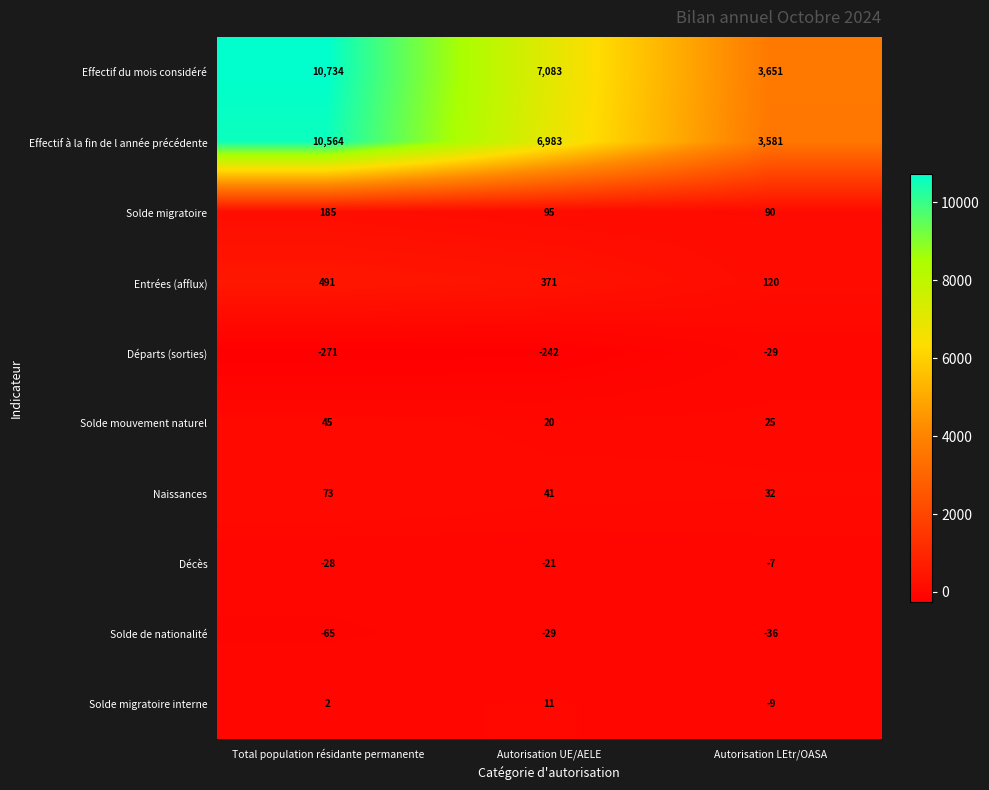

How many Décès values are between -28 and -7?

3